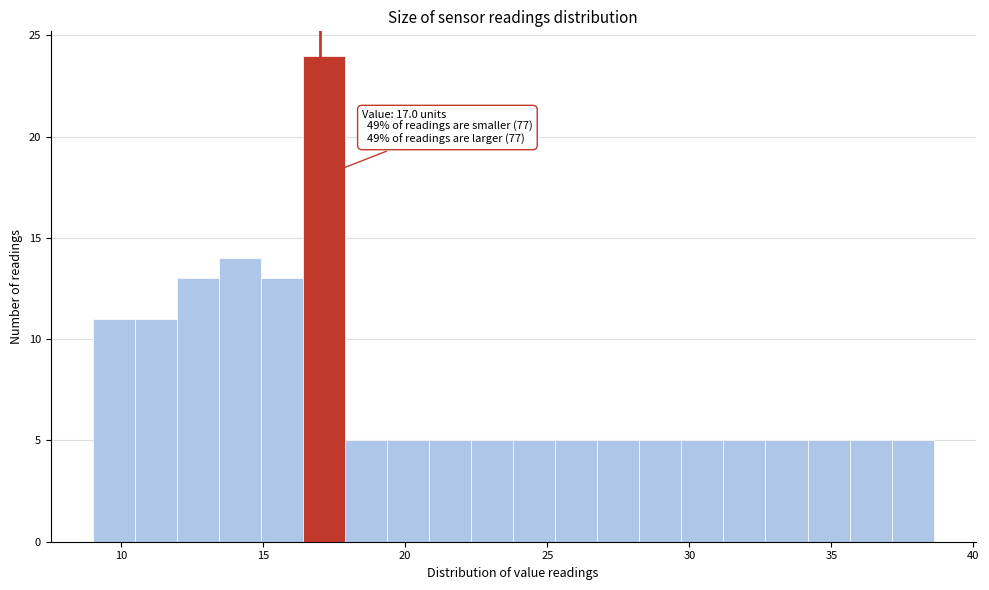

Around what value on the x-axis is the tallest bar? Give the approximate position of its centre, as read against the axis.

17.0